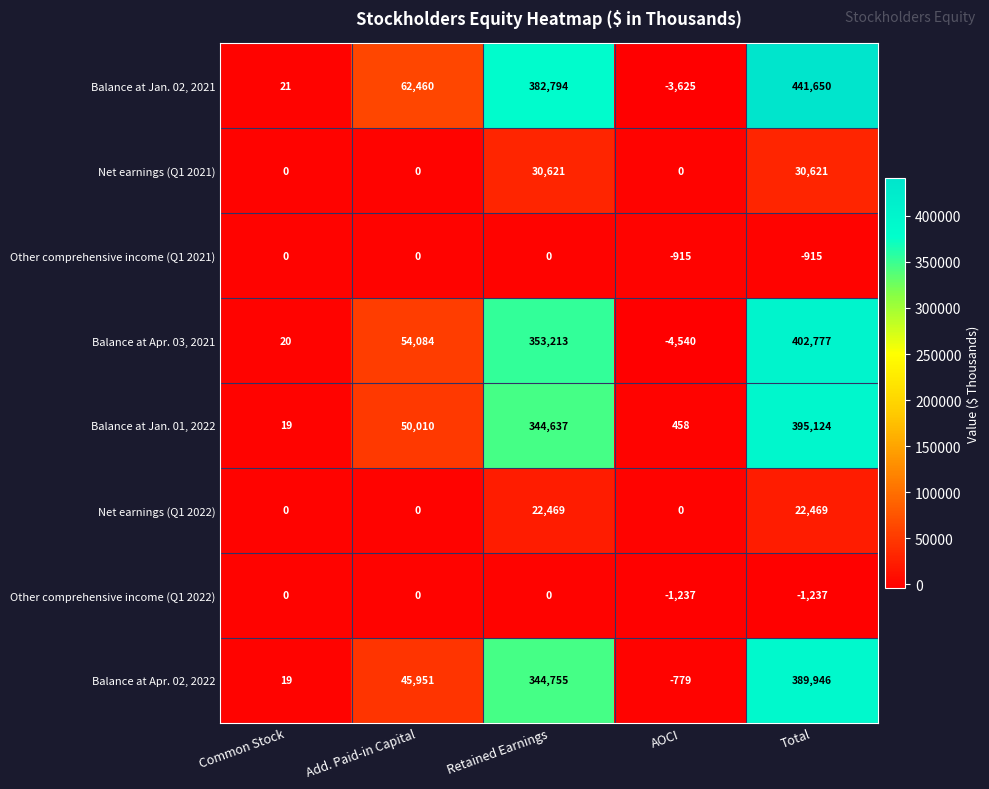

Which series changed the most between Common Stock and Retained Earnings?

Balance at Jan. 02, 2021